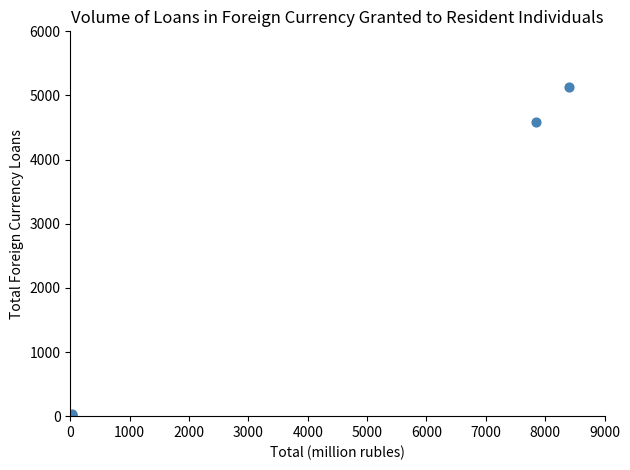

What Y value in the scatter plot is closest to 2566?

4586